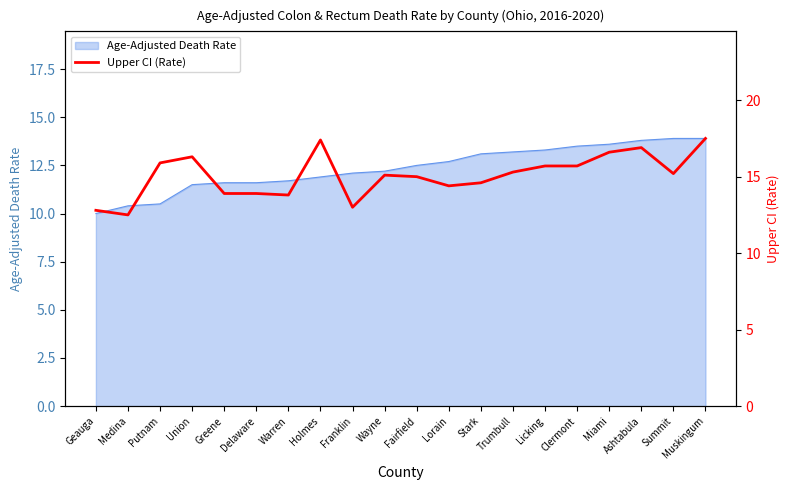

What is the sum of all values?

301.5